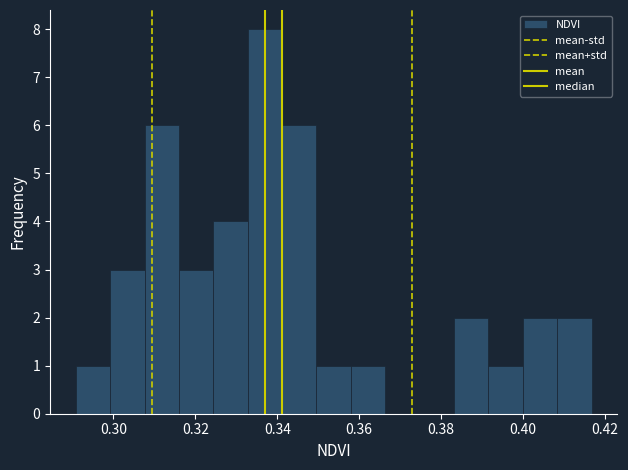

Reading left to right, transcribe this chart: for each bar, give the range it covers on the x-axis and its height. Neither the bar edges nor the heights are printed on the chart, so give them approximately, as read against the axes.

0.290 to 0.300: 1
0.300 to 0.308: 3
0.308 to 0.316: 6
0.316 to 0.324: 3
0.324 to 0.332: 4
0.332 to 0.342: 8
0.342 to 0.350: 6
0.350 to 0.358: 1
0.358 to 0.366: 1
0.366 to 0.374: 0
0.374 to 0.384: 0
0.384 to 0.392: 2
0.392 to 0.400: 1
0.400 to 0.408: 2
0.408 to 0.416: 2